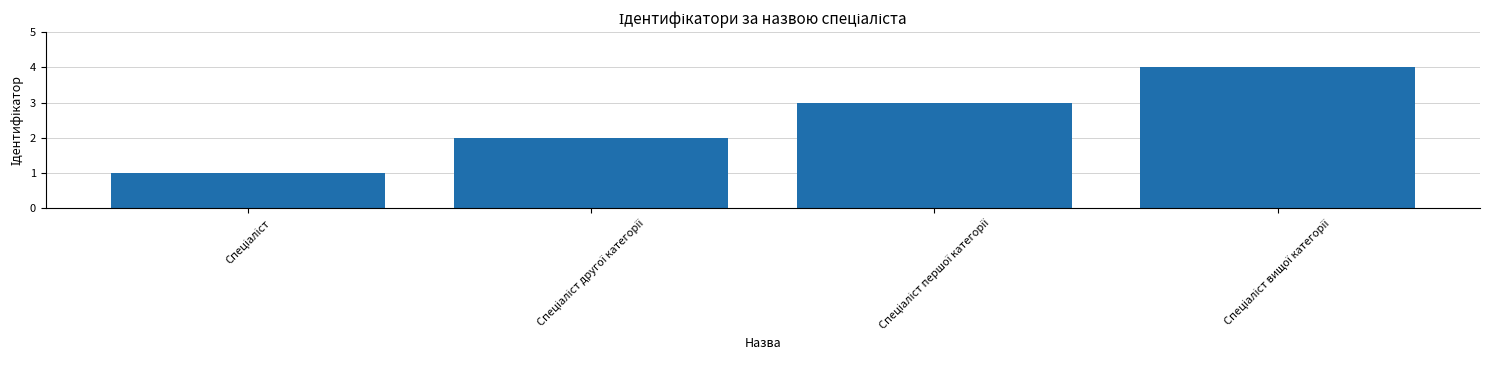

Reading right to left, what are all the values shown in this chart?

4	3	2	1